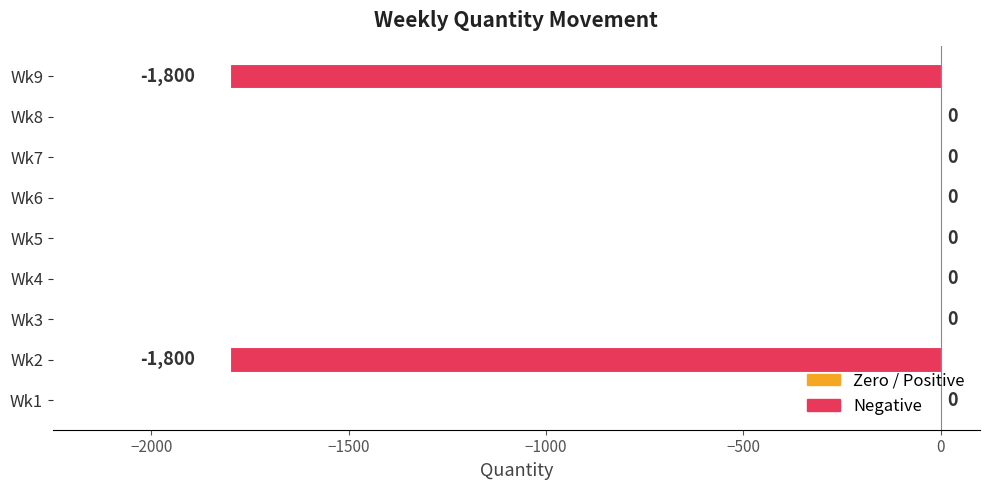

What value does the data have at Wk9, to the nearest 100?

-1800